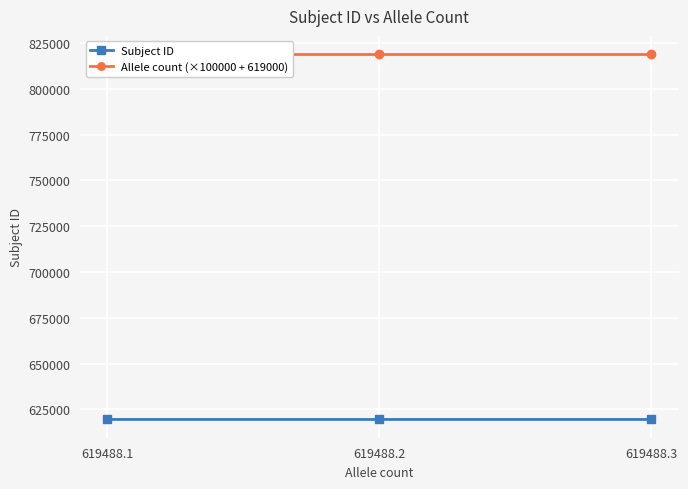

At which label does Allele count (×100000 + 619000) reach its peak?

619488.1